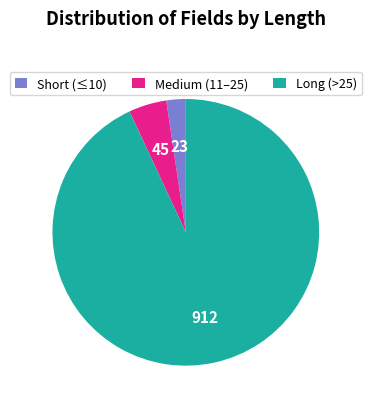

Combined, do Long (>25) and Short (≤10) account for over 50%?

Yes